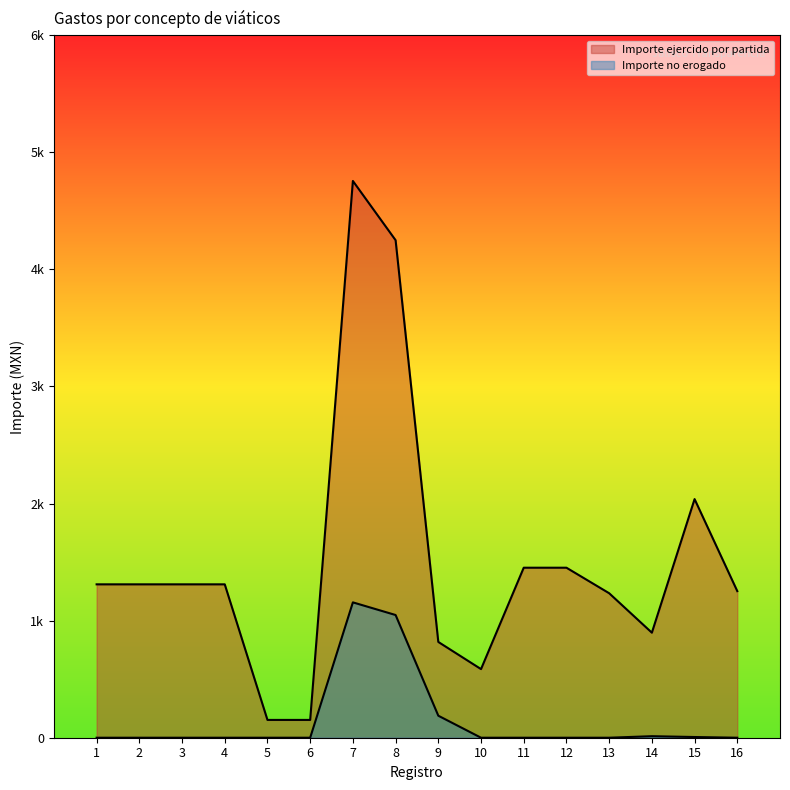

List the series in order of their peak value, lowest first.

Importe no erogado, Importe ejercido por partida